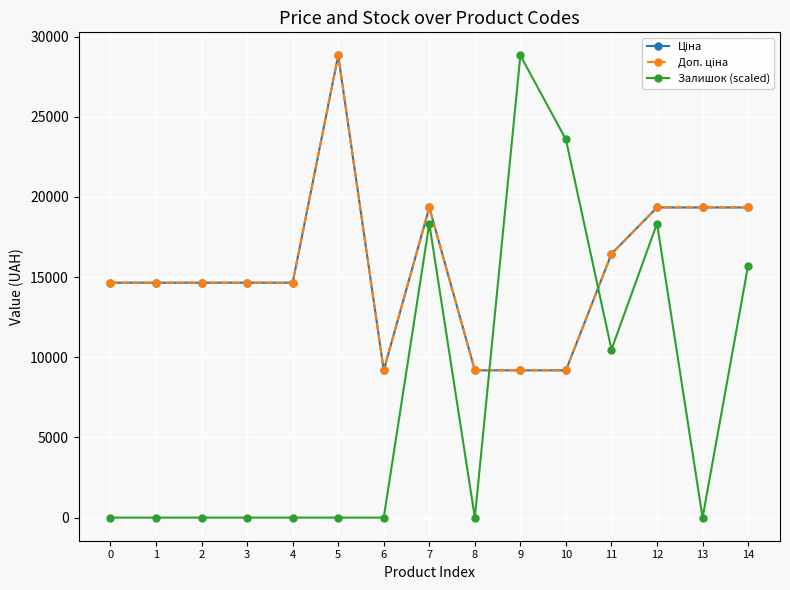

What is the difference between the maximum and minimum values in the Доп. ціна series?

19636.7